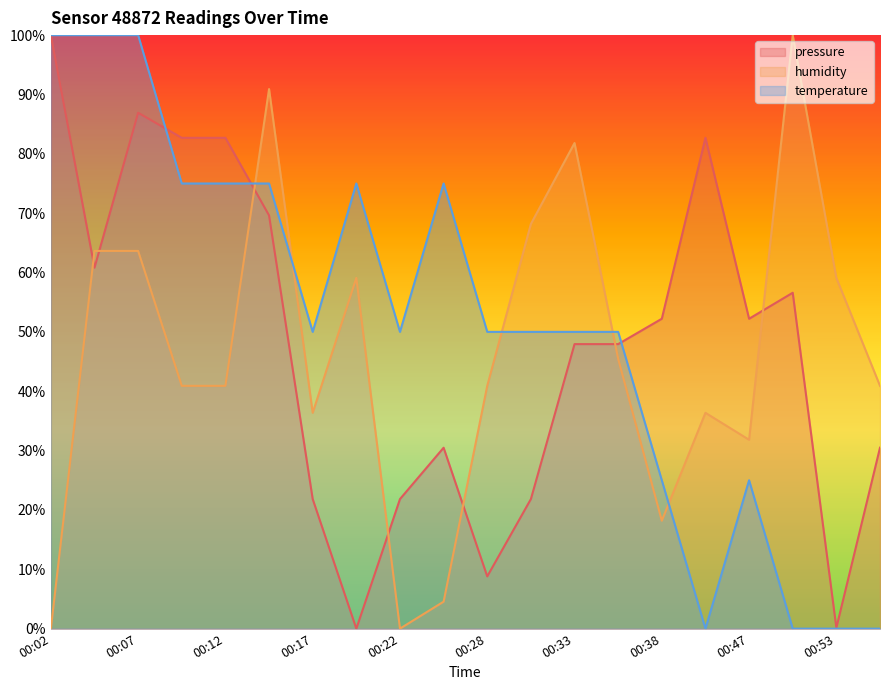

Reading left to right, transcribe all the data shown in this chart.

pressure: 00:02=1.0	00:05=0.6	00:07=0.9	00:10=0.8	00:12=0.8	00:15=0.7	00:17=0.2	00:20=0.0	00:22=0.2	00:25=0.3	00:28=0.1	00:30=0.2	00:33=0.5	00:36=0.5	00:38=0.5	00:41=0.8	00:47=0.5	00:50=0.6	00:53=0.0	00:55=0.3
humidity: 00:02=0.0	00:05=0.6	00:07=0.6	00:10=0.4	00:12=0.4	00:15=0.9	00:17=0.4	00:20=0.6	00:22=0.0	00:25=0.0	00:28=0.4	00:30=0.7	00:33=0.8	00:36=0.5	00:38=0.2	00:41=0.4	00:47=0.3	00:50=1.0	00:53=0.6	00:55=0.4
temperature: 00:02=1.0	00:05=1.0	00:07=1.0	00:10=0.7	00:12=0.7	00:15=0.7	00:17=0.5	00:20=0.7	00:22=0.5	00:25=0.7	00:28=0.5	00:30=0.5	00:33=0.5	00:36=0.5	00:38=0.2	00:41=0.0	00:47=0.2	00:50=0.0	00:53=0.0	00:55=0.0